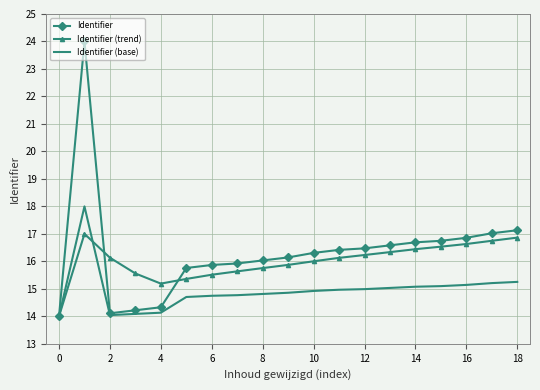

What is the smallest value displayed?

14.0